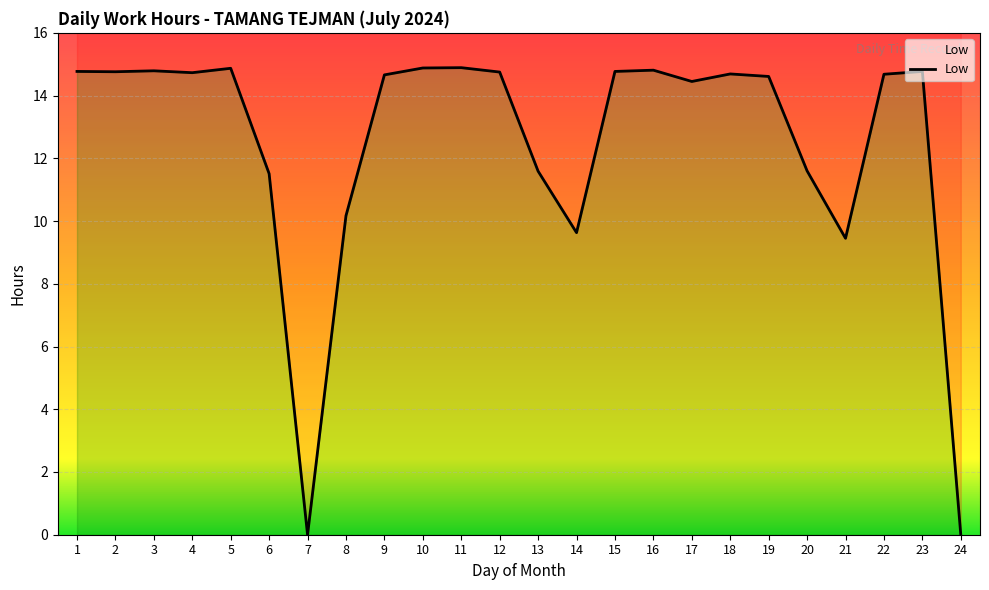

What is the sum of all values?

299.8